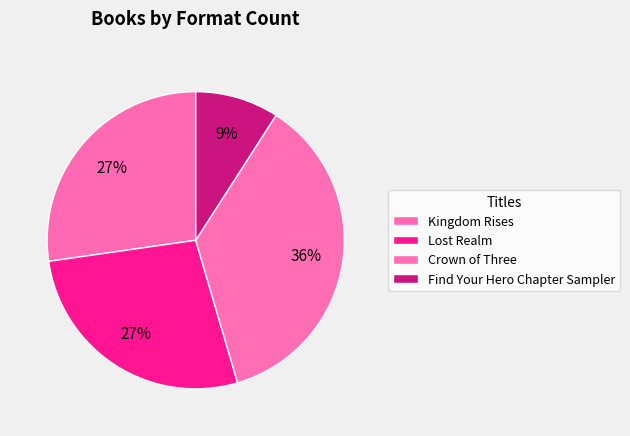

How many slices are in this pie chart?

4